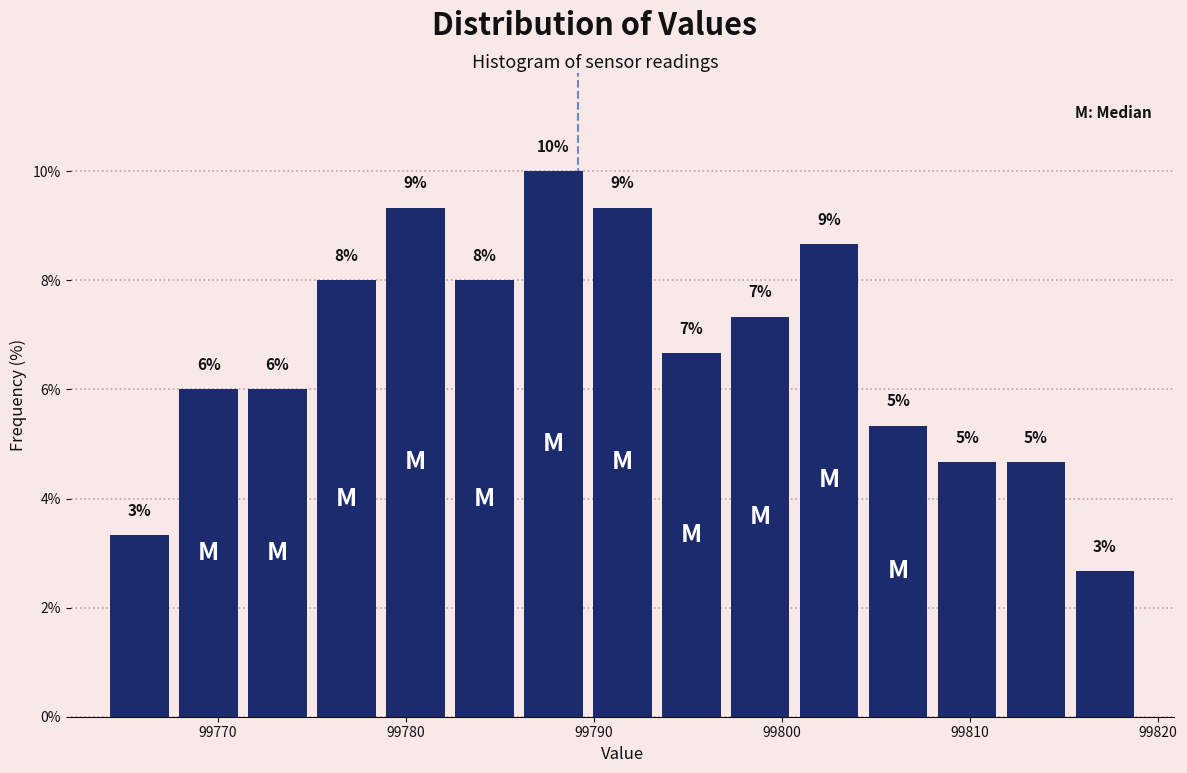

Around what value on the x-axis is the tallest bar? Give the approximate position of its centre, as read against the axis.

99788